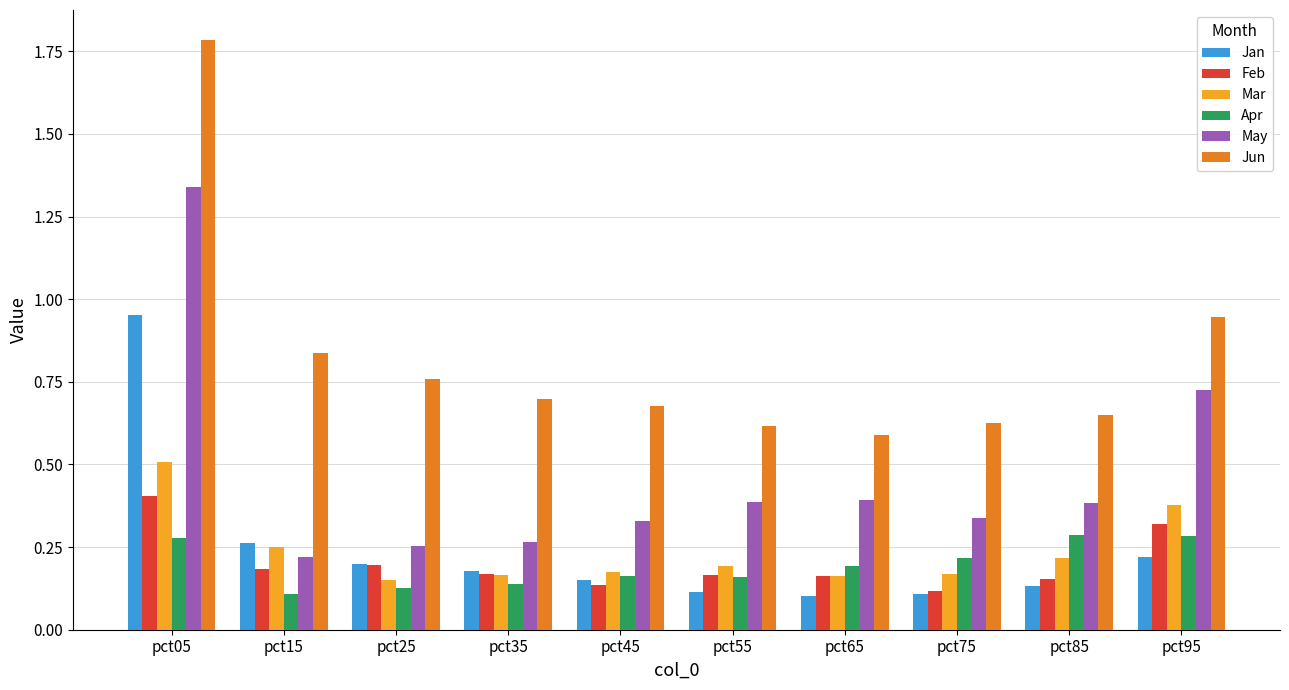

Is the value of Jun at pct55 greater than the value of Mar at pct55?

Yes